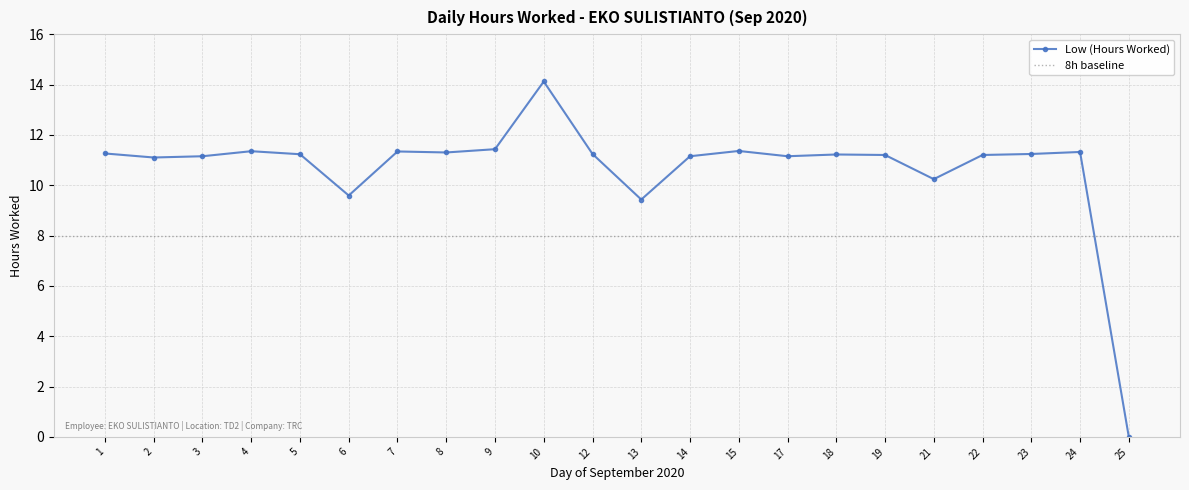

How many points are lower than both their immediate neighbors (excluding endpoints)?

6